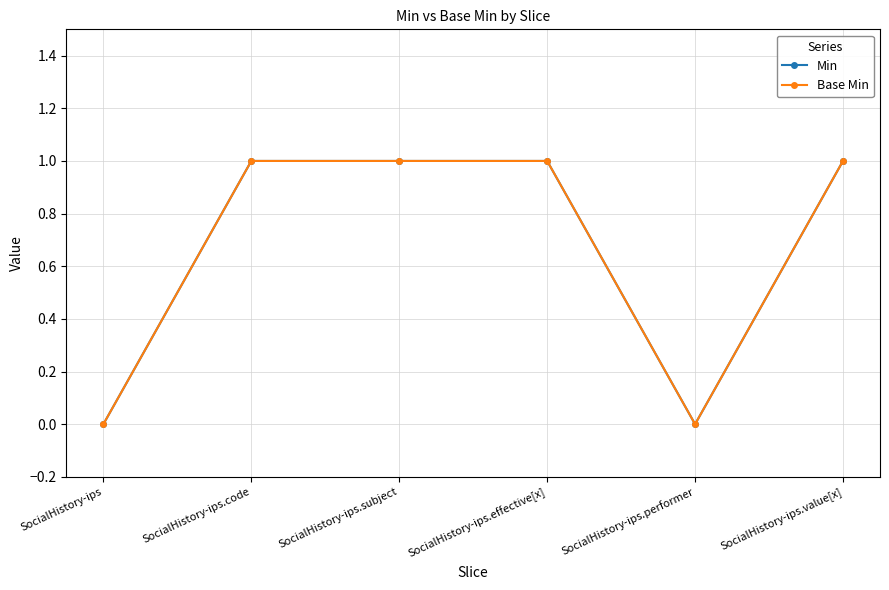

Which series changed the most between SocialHistory-ips and SocialHistory-ips.code?

Min